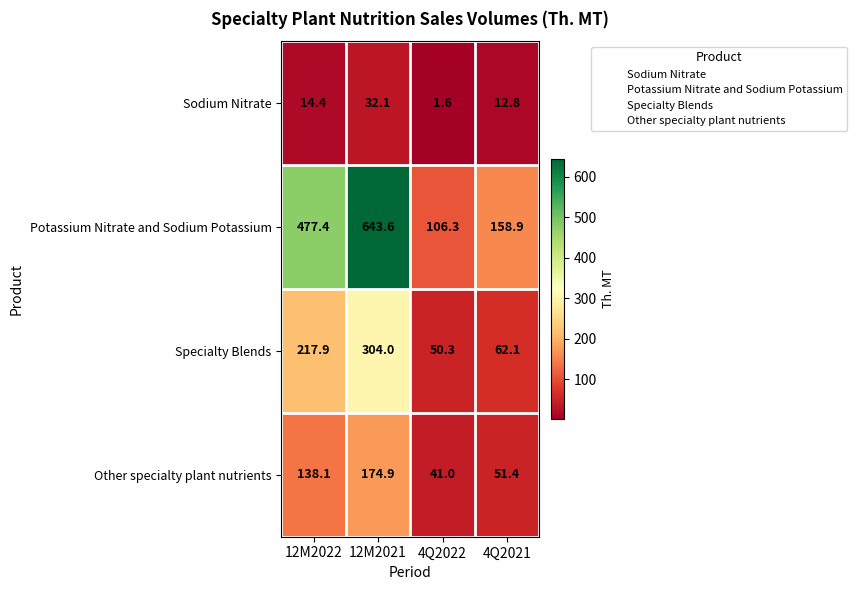

The value of Specialty Blends at 12M2021 is 304.0. True or false?

True